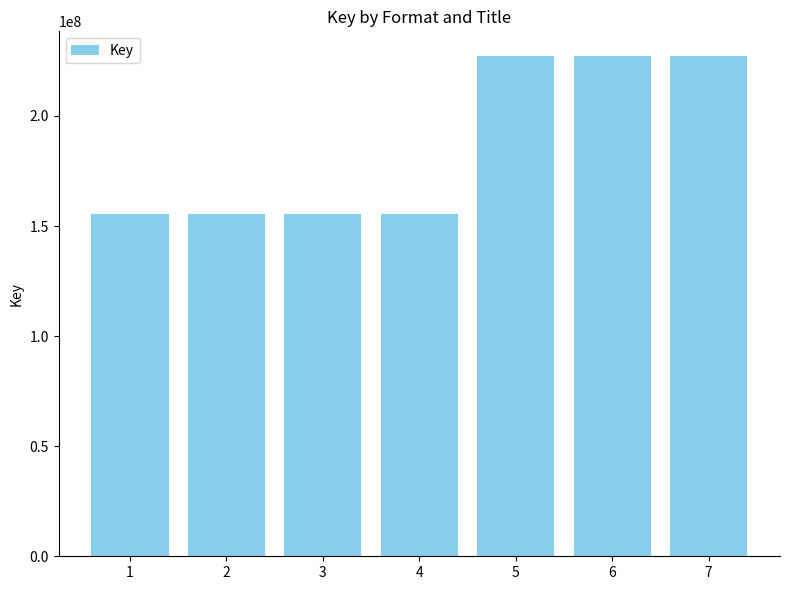

What is the minimum value shown in the chart?

155693090